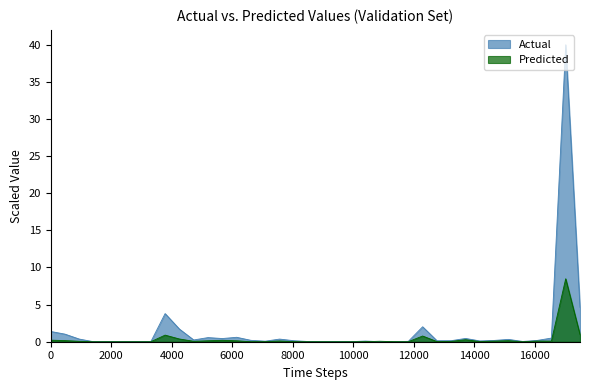

What is the highest value of the Actual series?

40.0